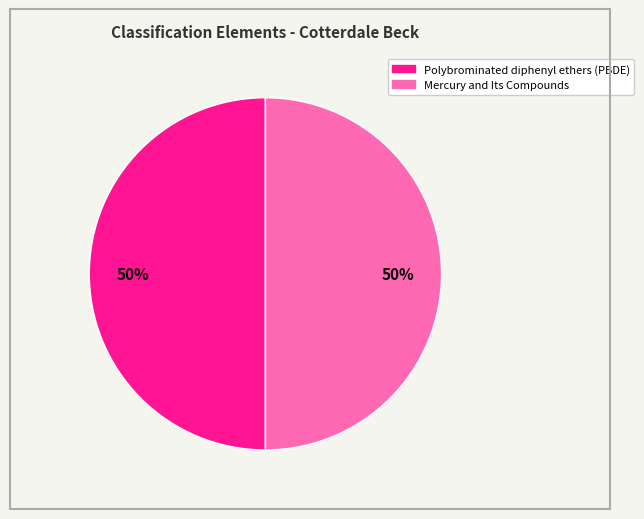

What is the ratio of the value at Polybrominated diphenyl ethers (PBDE) to the value at Mercury and Its Compounds?

1.0